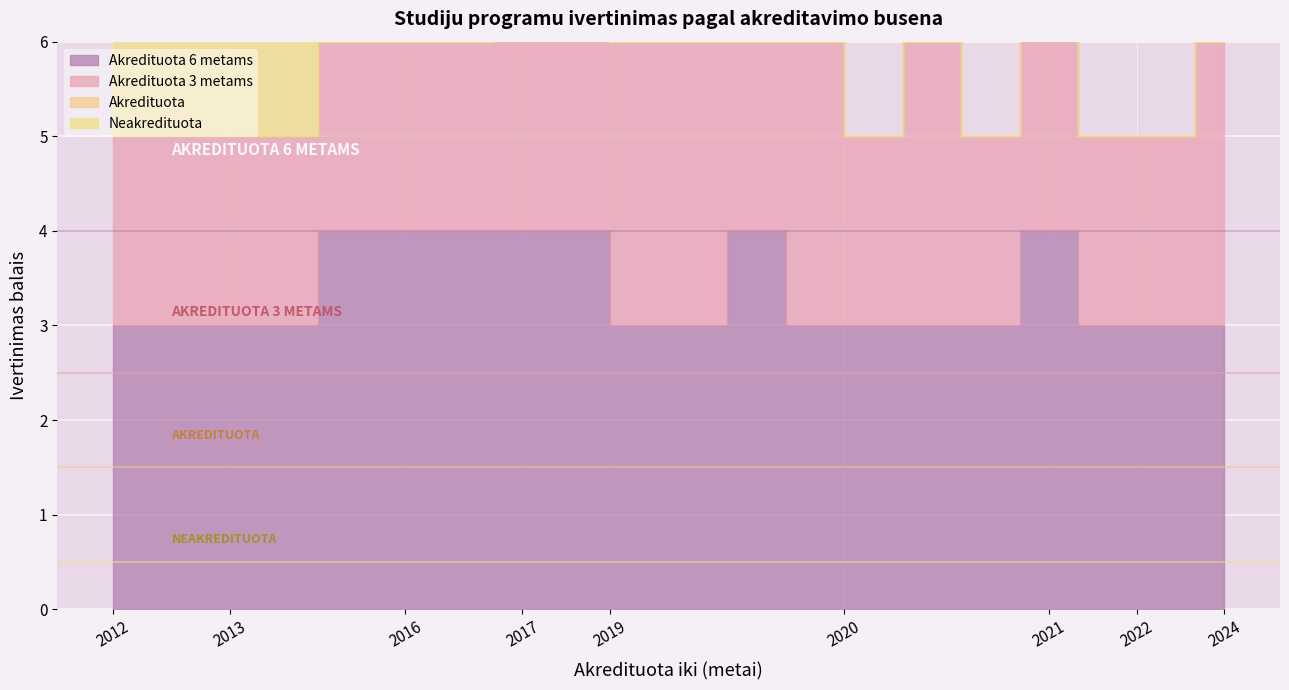

What are all the series names shown in the legend?

Akredituota 6 metams, Akredituota 3 metams, Akredituota, Neakredituota